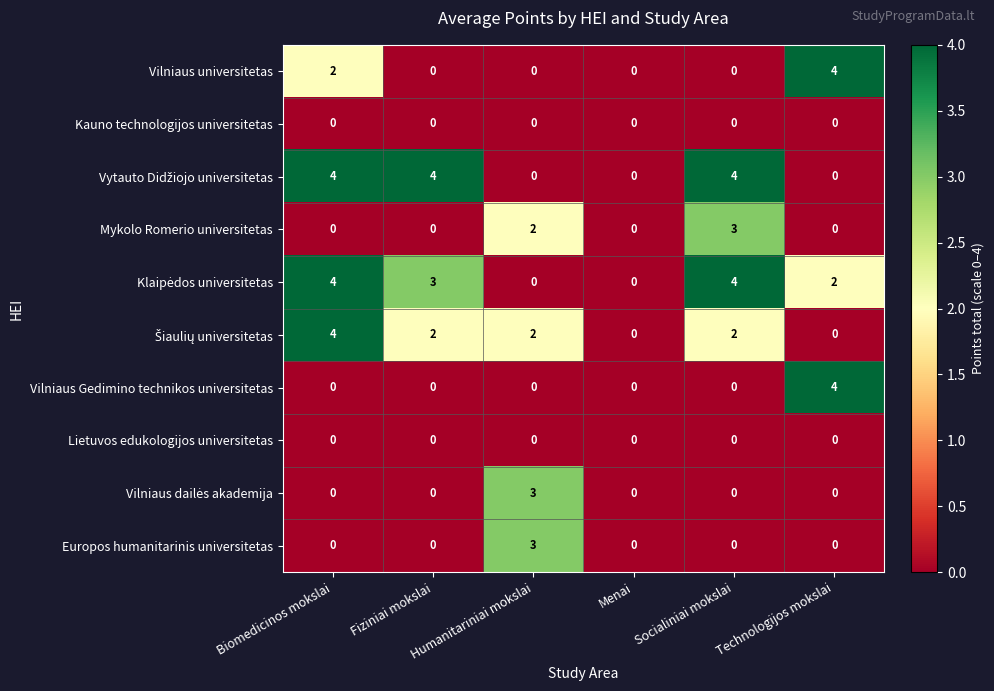

What is the total value across all series at Fiziniai mokslai?

9